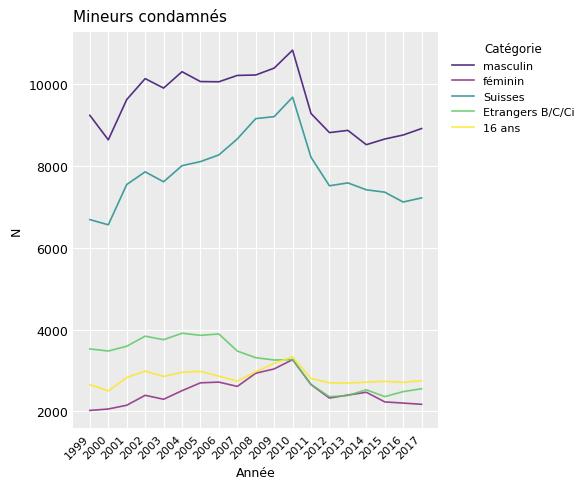

What is the minimum value shown in the chart?

2026